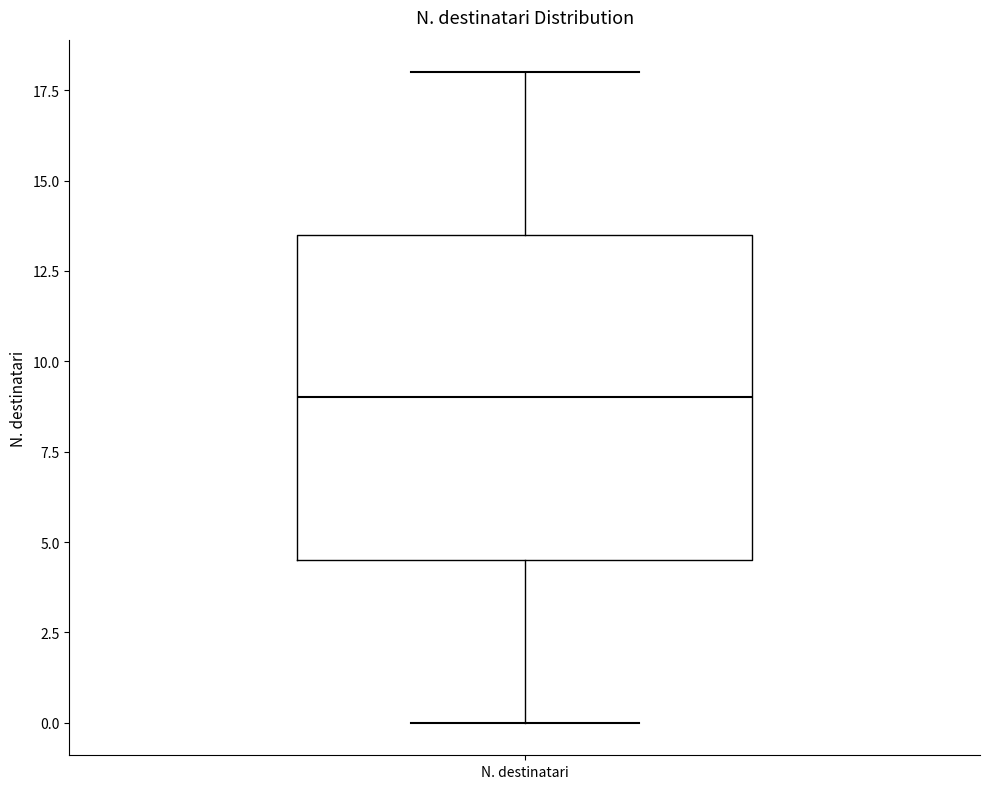

Transcribe this box plot: give where the median line is, the range the box spans, and where the two whiskers end, as read against the y-axis. The values are not printed on the chart, so give them approximately, as read against the axis.

median 9.0, box 4.5 to 13.5, whiskers 0.0 to 18.0